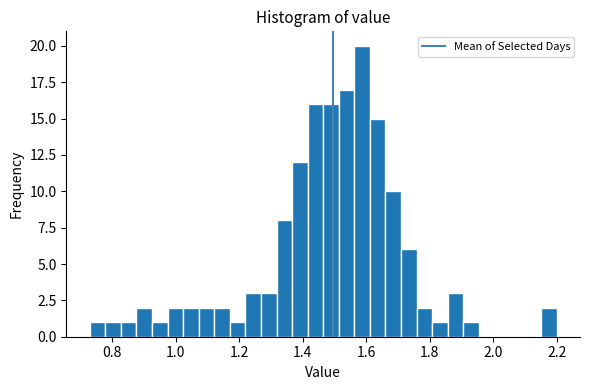

Around what value on the x-axis is the tallest bar? Give the approximate position of its centre, as read against the axis.

1.58